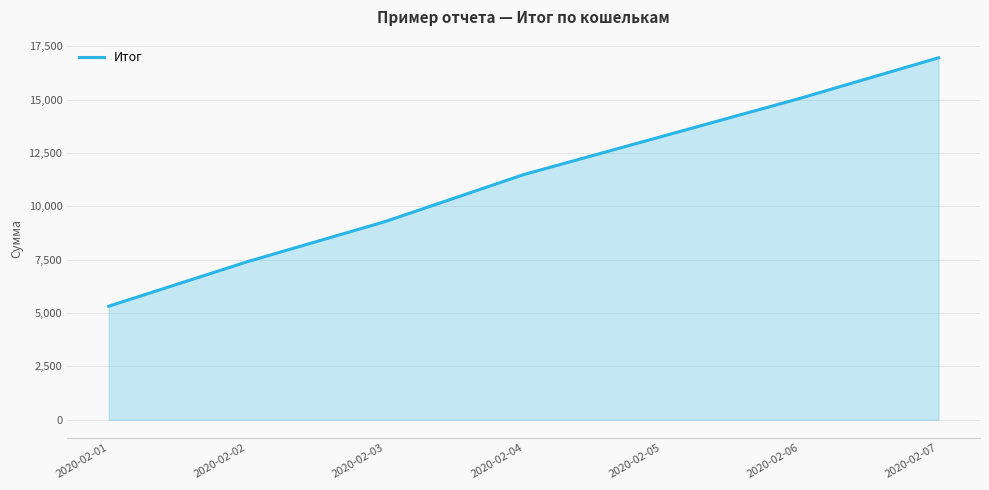

What is the difference between the second highest and second lowest values?

7661.4